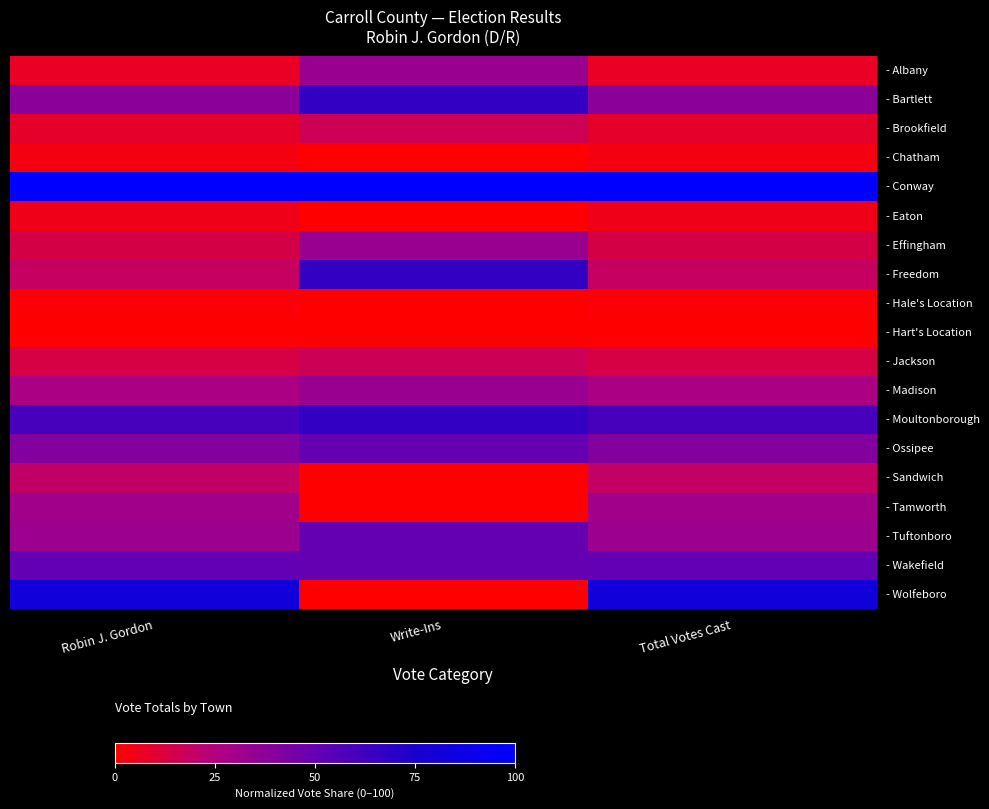

Reading left to right, extract all data points from this chart.

- Albany: Robin J. Gordon=7.2	Write-Ins=33.3	Total Votes Cast=7.2
- Bartlett: Robin J. Gordon=37.8	Write-Ins=66.7	Total Votes Cast=37.9
- Brookfield: Robin J. Gordon=8.4	Write-Ins=16.7	Total Votes Cast=8.4
- Chatham: Robin J. Gordon=3.2	Write-Ins=0.0	Total Votes Cast=3.2
- Conway: Robin J. Gordon=100.0	Write-Ins=100.0	Total Votes Cast=100.0
- Eaton: Robin J. Gordon=5.0	Write-Ins=0.0	Total Votes Cast=5.0
- Effingham: Robin J. Gordon=13.9	Write-Ins=33.3	Total Votes Cast=13.9
- Freedom: Robin J. Gordon=19.1	Write-Ins=66.7	Total Votes Cast=19.1
- Hale's Location: Robin J. Gordon=1.5	Write-Ins=0.0	Total Votes Cast=1.5
- Hart's Location: Robin J. Gordon=0.0	Write-Ins=0.0	Total Votes Cast=0.0
- Jackson: Robin J. Gordon=13.4	Write-Ins=16.7	Total Votes Cast=13.4
- Madison: Robin J. Gordon=27.5	Write-Ins=33.3	Total Votes Cast=27.5
- Moultonborough: Robin J. Gordon=60.0	Write-Ins=66.7	Total Votes Cast=60.0
- Ossipee: Robin J. Gordon=40.2	Write-Ins=50.0	Total Votes Cast=40.2
- Sandwich: Robin J. Gordon=19.9	Write-Ins=0.0	Total Votes Cast=19.9
- Tamworth: Robin J. Gordon=30.7	Write-Ins=0.0	Total Votes Cast=30.6
- Tuftonboro: Robin J. Gordon=32.1	Write-Ins=50.0	Total Votes Cast=32.1
- Wakefield: Robin J. Gordon=50.6	Write-Ins=50.0	Total Votes Cast=50.6
- Wolfeboro: Robin J. Gordon=82.2	Write-Ins=0.0	Total Votes Cast=82.1